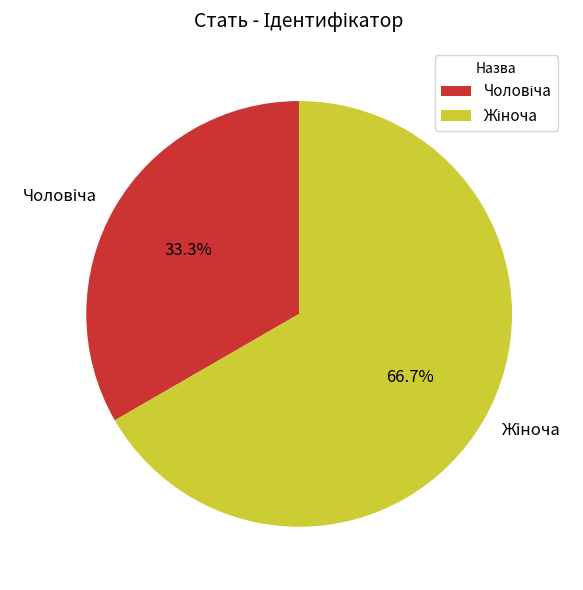

Does any single category account for the majority?

Yes